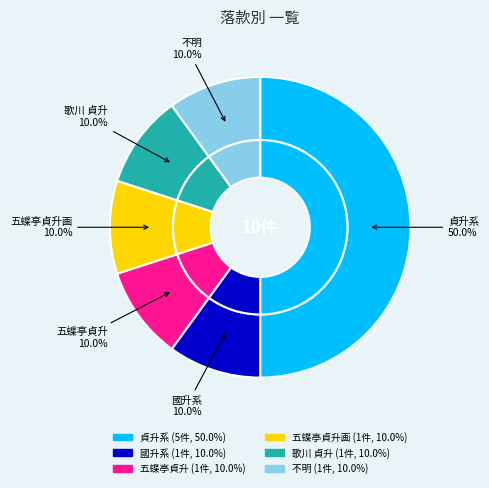

Do 歌川　貞升（國升の前名） and 貞升 together represent more than half of the pie?

No